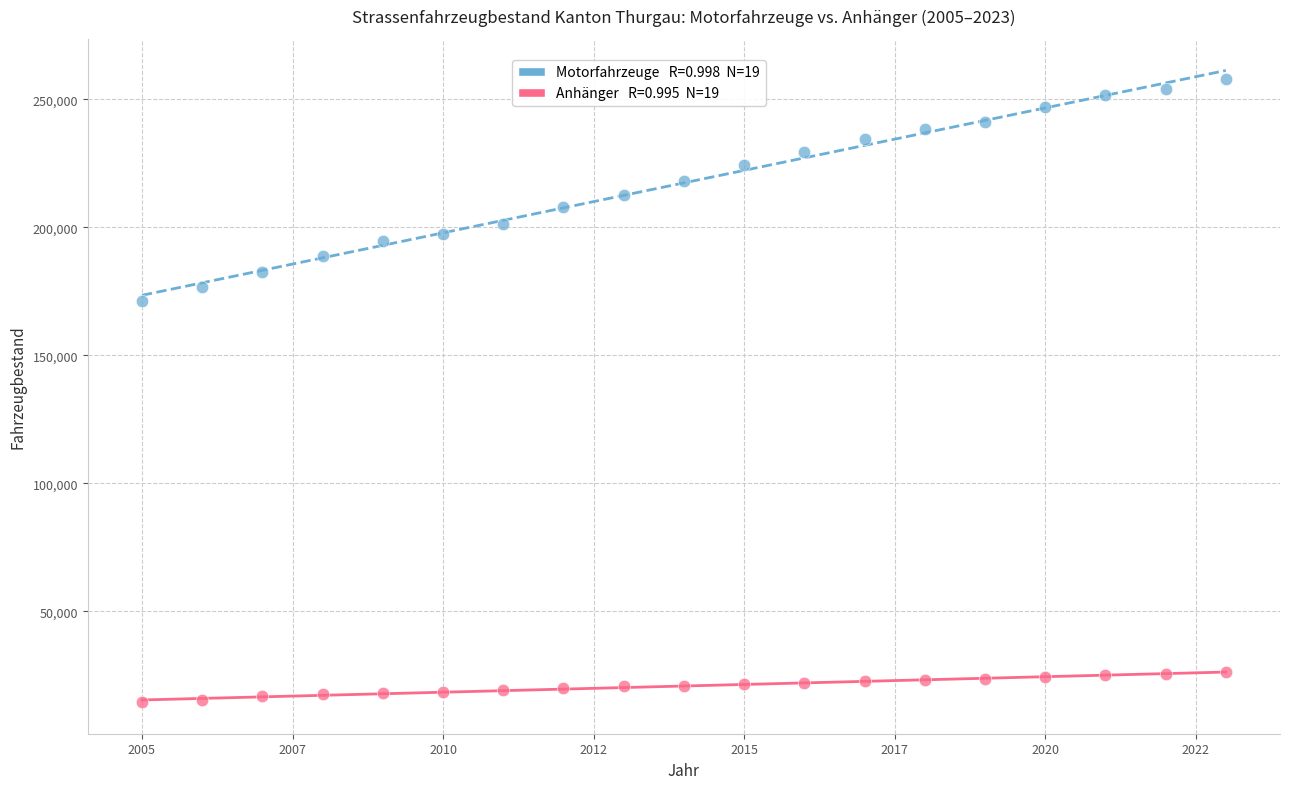

Across all data points, what is the range of Y values (max minus min)?

243170